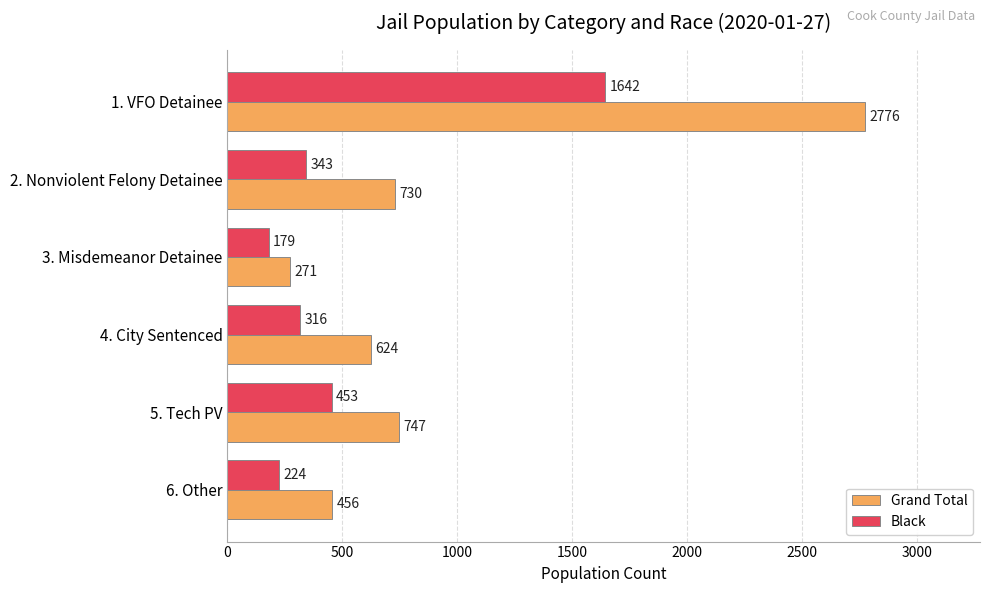

List the series in order of their peak value, lowest first.

Black, Grand Total